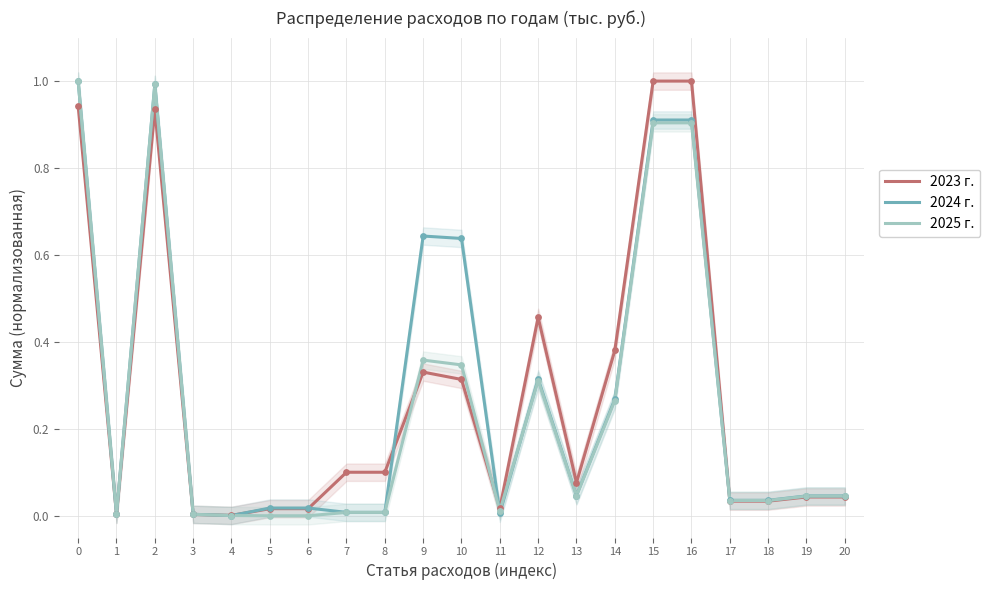

What are all the series names shown in the legend?

2023 г., 2024 г., 2025 г.